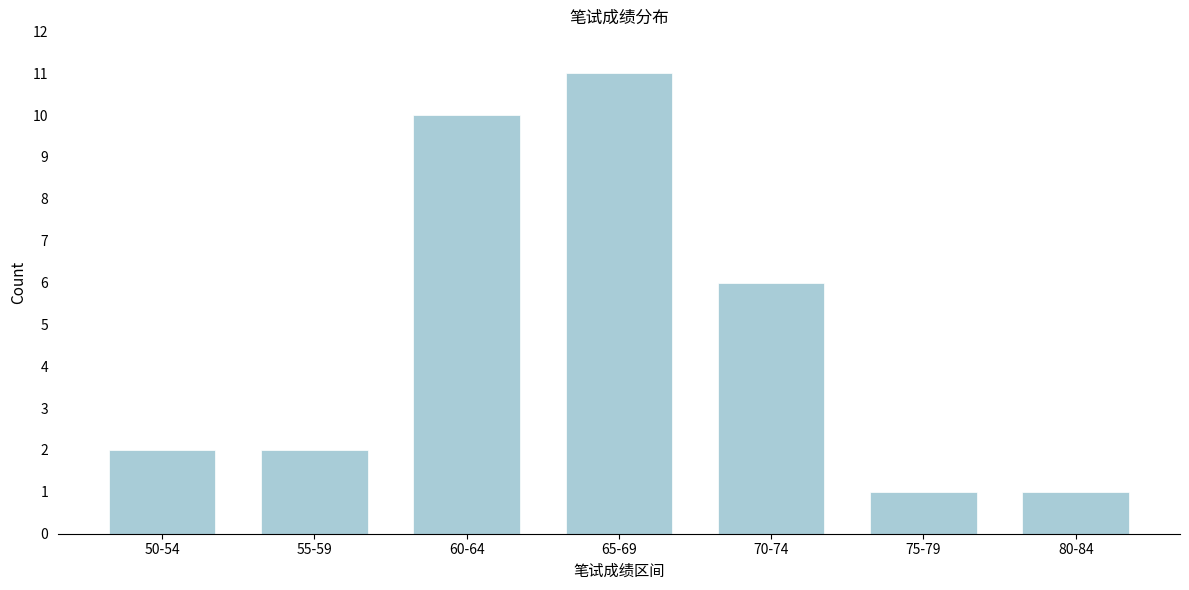

Reading left to right, what are all the values shown in this chart?

2	2	10	11	6	1	1